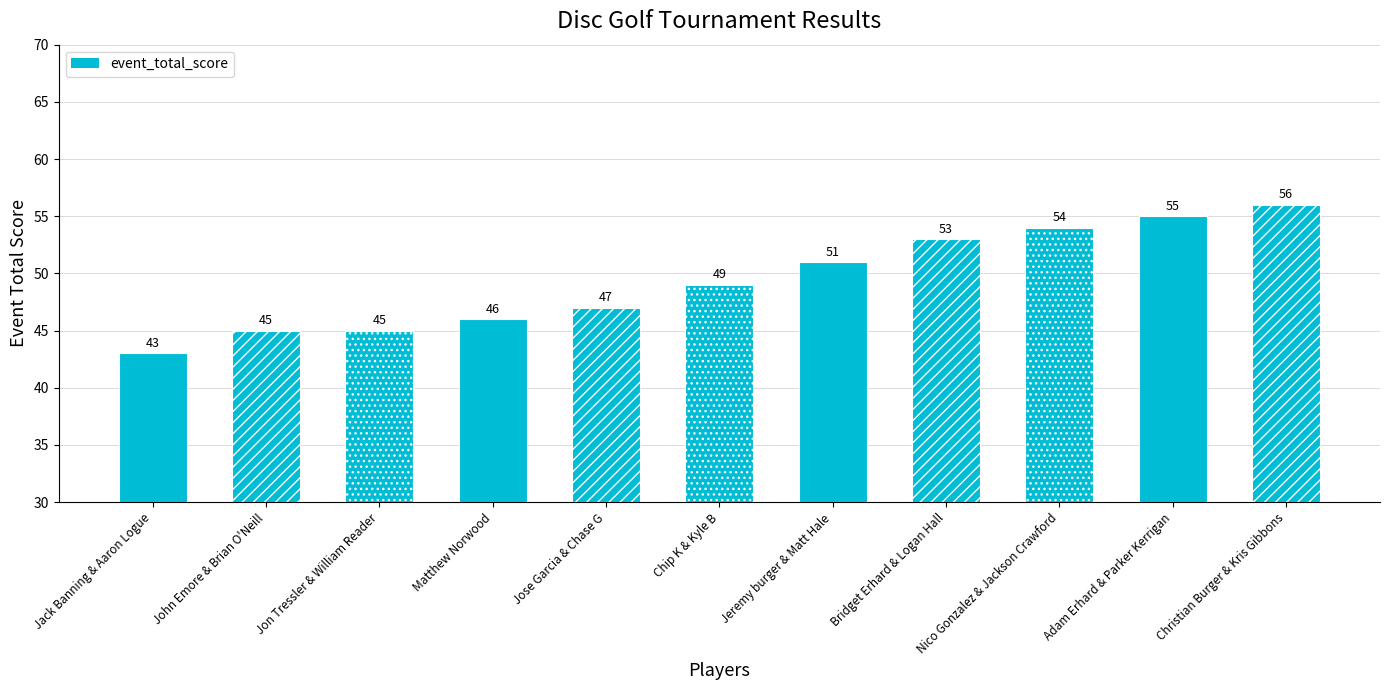

Rank the categories by value from lowest to highest.

Jack Banning & Aaron Logue, John Emore & Brian O'Neill, Jon Tressler & William Reader, Matthew Norwood, Jose Garcia & Chase G, Chip K & Kyle B, Jeremy burger & Matt Hale, Bridget Erhard & Logan Hall, Nico Gonzalez & Jackson Crawford, Adam Erhard & Parker Kerrigan, Christian Burger & Kris Gibbons